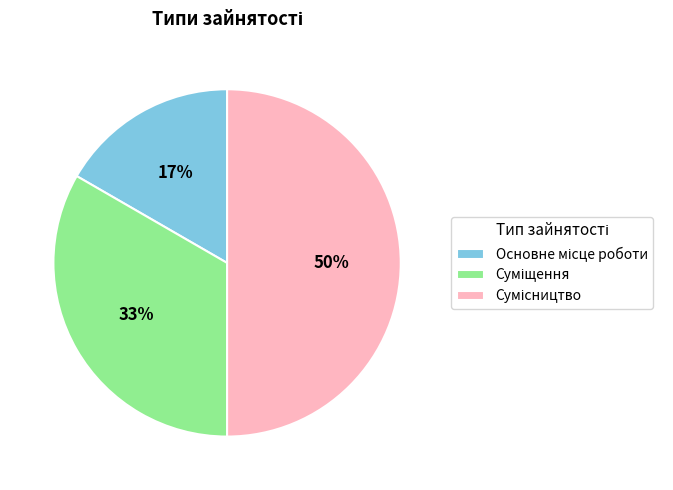

To the nearest percent, what is the average slice percentage?

33%